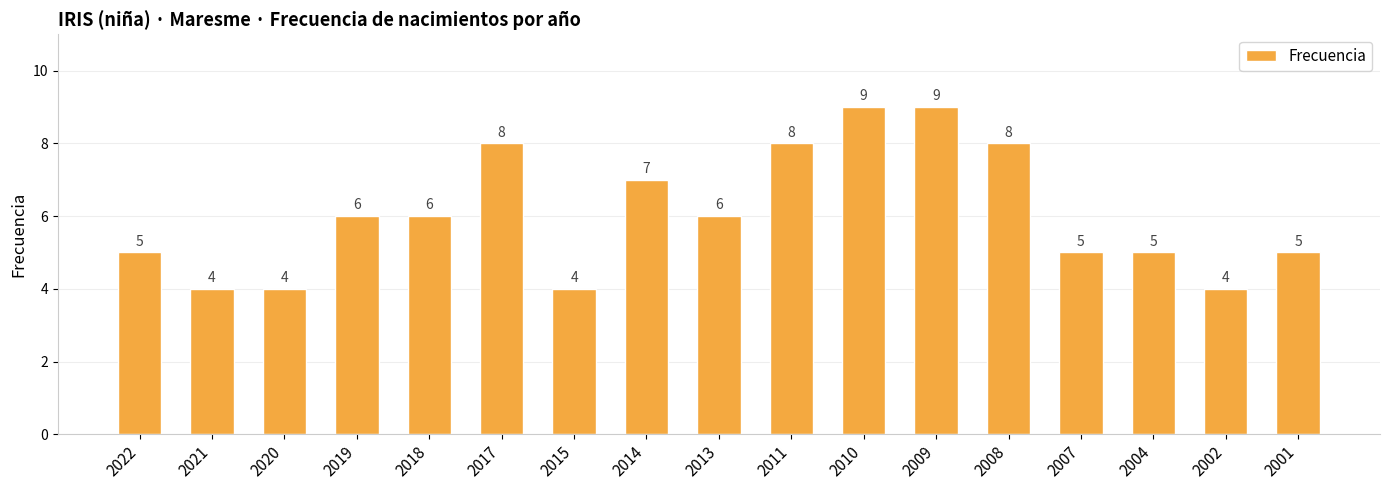

Reading right to left, extract all data points from this chart.

5	4	5	5	8	9	9	8	6	7	4	8	6	6	4	4	5